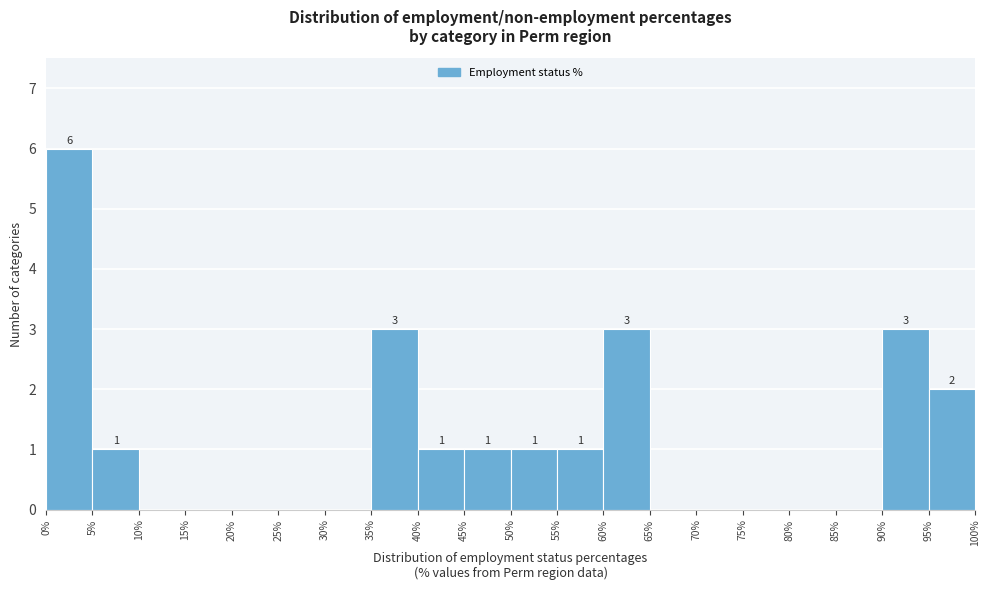

Over which range of the x-axis is the bar tallest?

0% to 5%